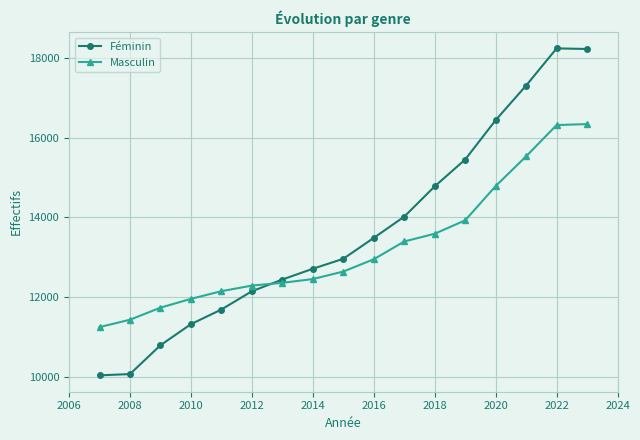

Which series has the largest range (max minus min)?

Féminin